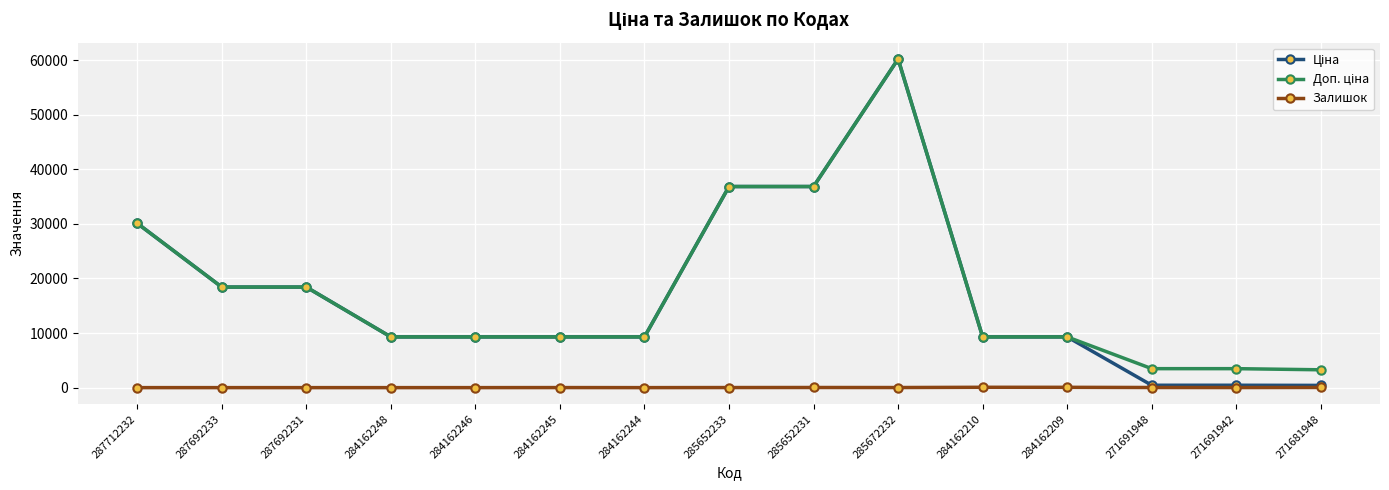

What is the spread (max minus min) of values at 271681948?

3235.8